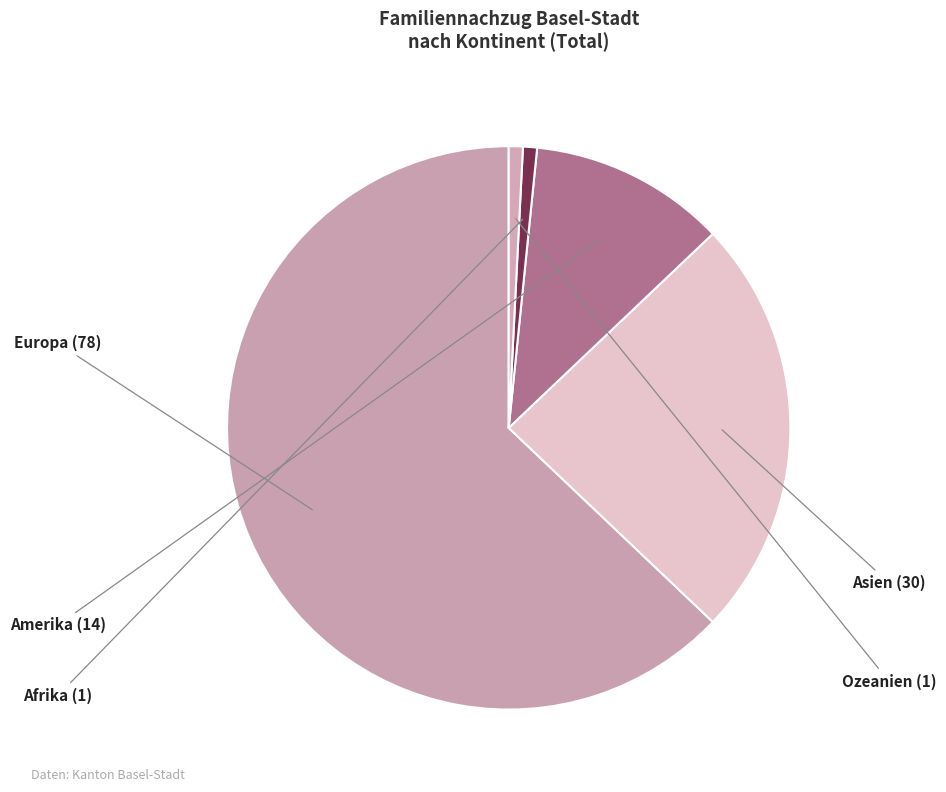

How many segments does this pie chart have?

5